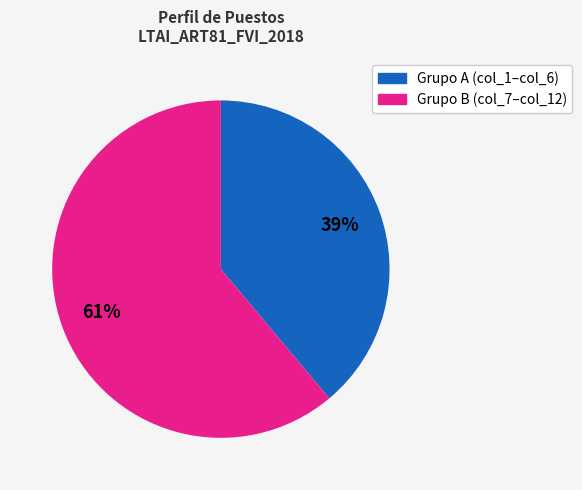

To the nearest percent, what is the average slice percentage?

50%